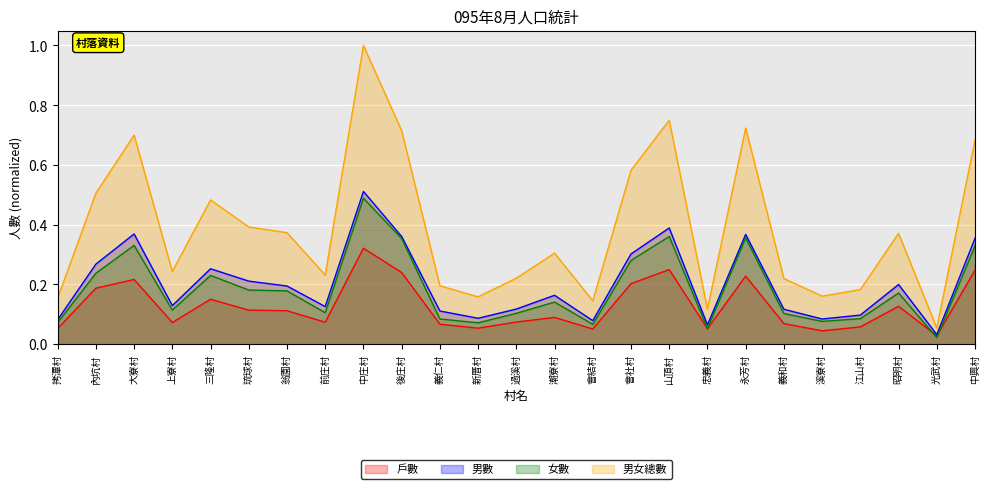

What position from the left is 會結村?

15